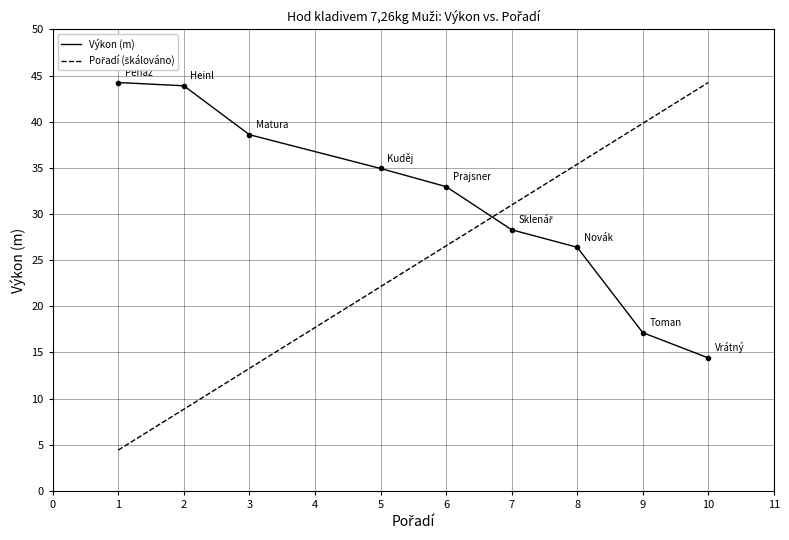

What is the total value across all series at 2?

52.8